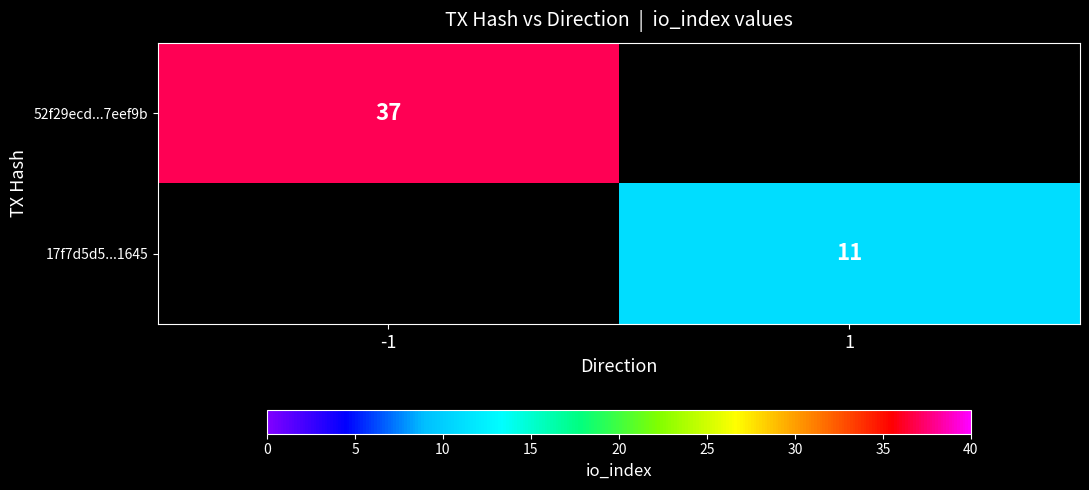

The 52f29ecd...7eef9b series shows 37 at -1. True or false?

True